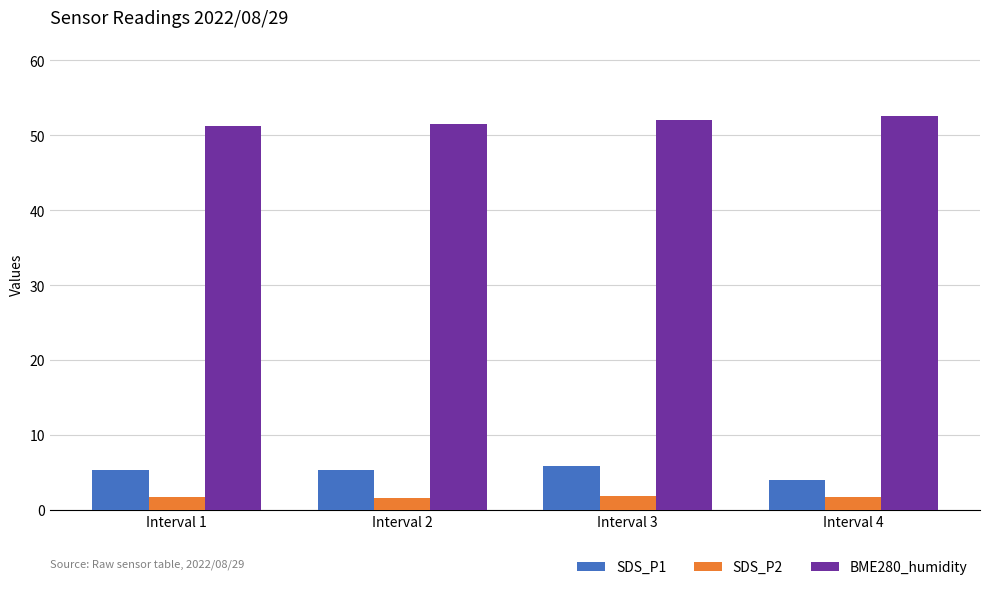

Which series has the largest total across all categories?

BME280_humidity